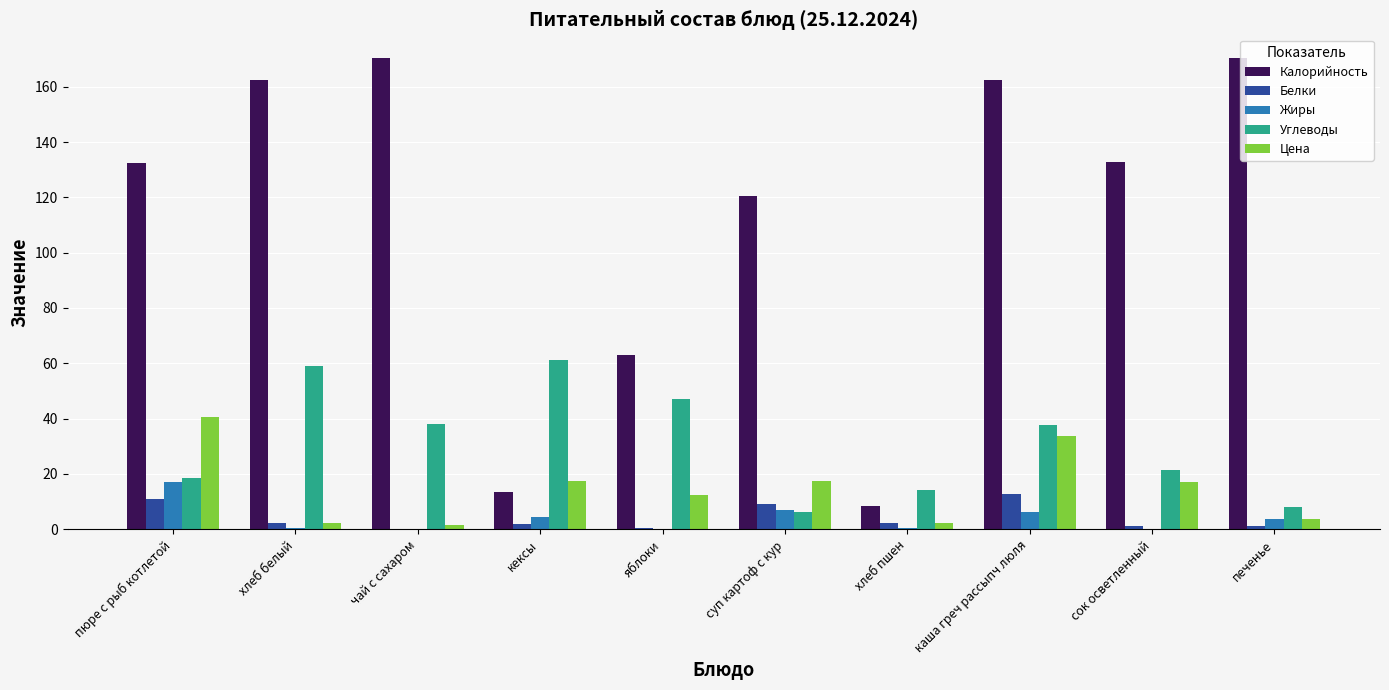

What is the sum of all Цена values?

148.8